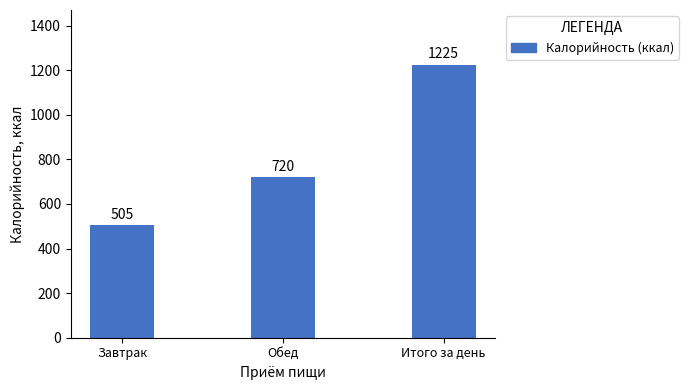

Rank the categories by value from highest to lowest.

Итого за день, Обед, Завтрак